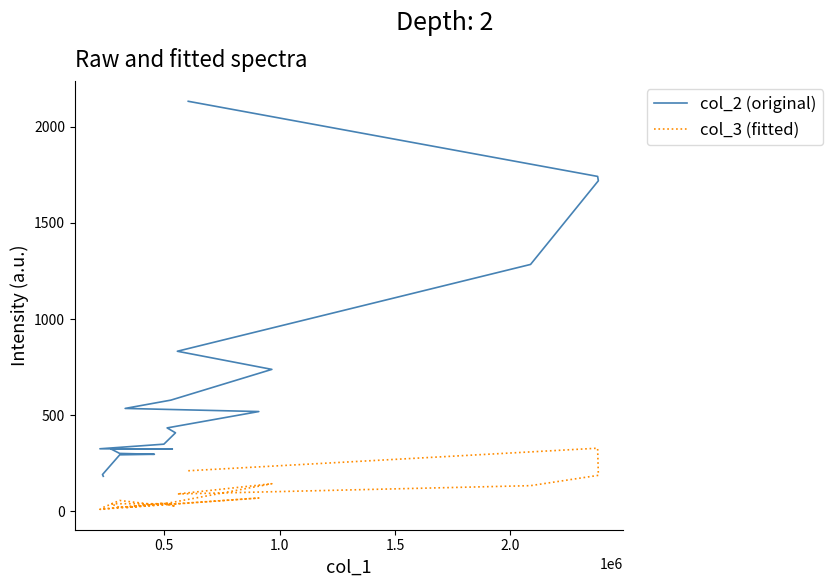

Rank the series by their average value, from lowest to highest.

col_3 (fitted), col_2 (original)